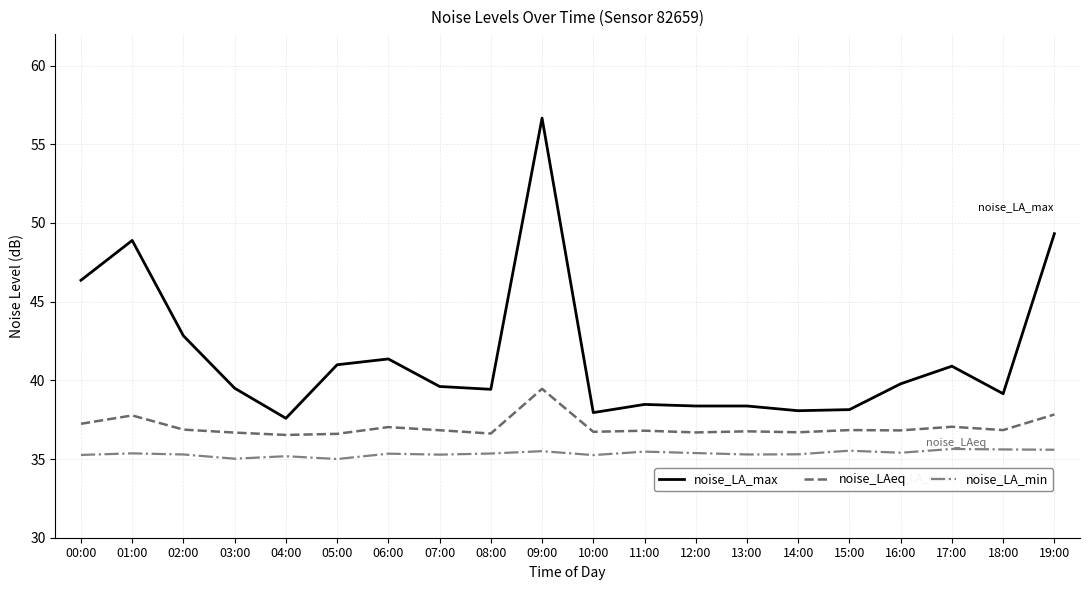

True or false: noise_LA_max and noise_LA_min intersect in this chart.

False